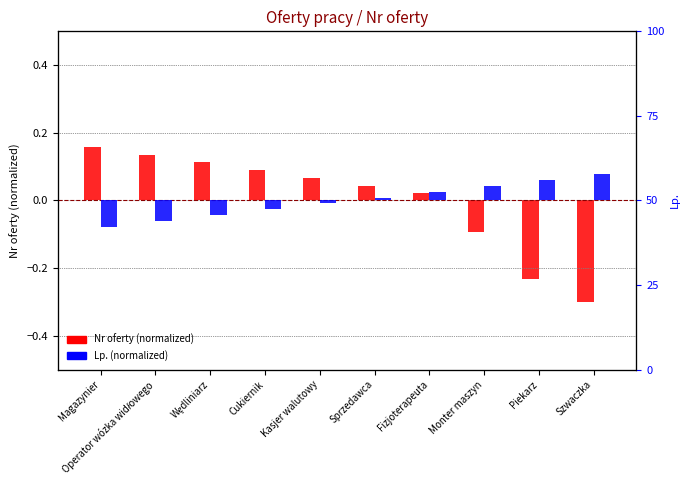

Is it true that Nr oferty (normalized) equals 0.1 at Kasjer walutowy?

False